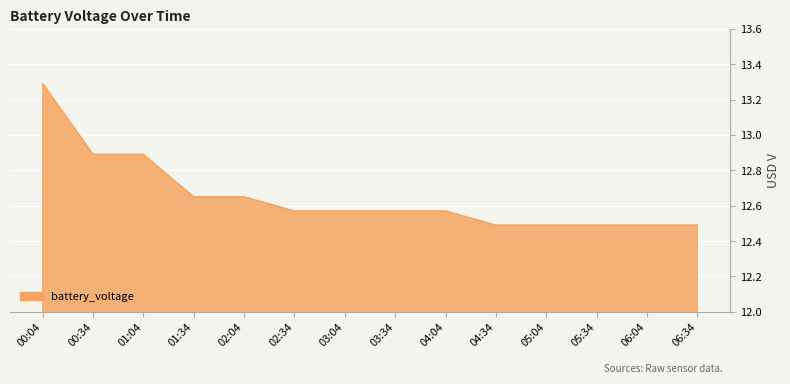

True or false: the data shows 18.2 at 05:34.

False